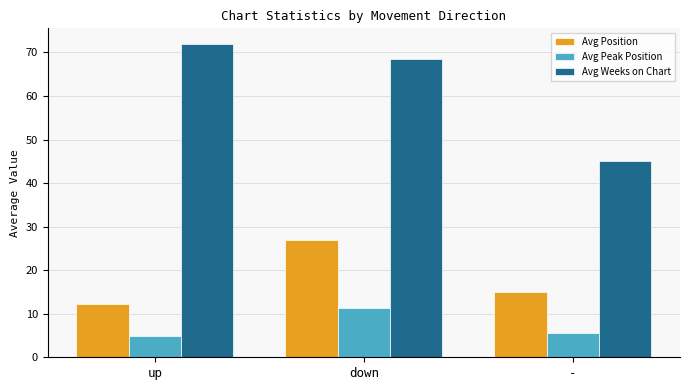

The value of Avg Weeks on Chart at - is 45.0. True or false?

True